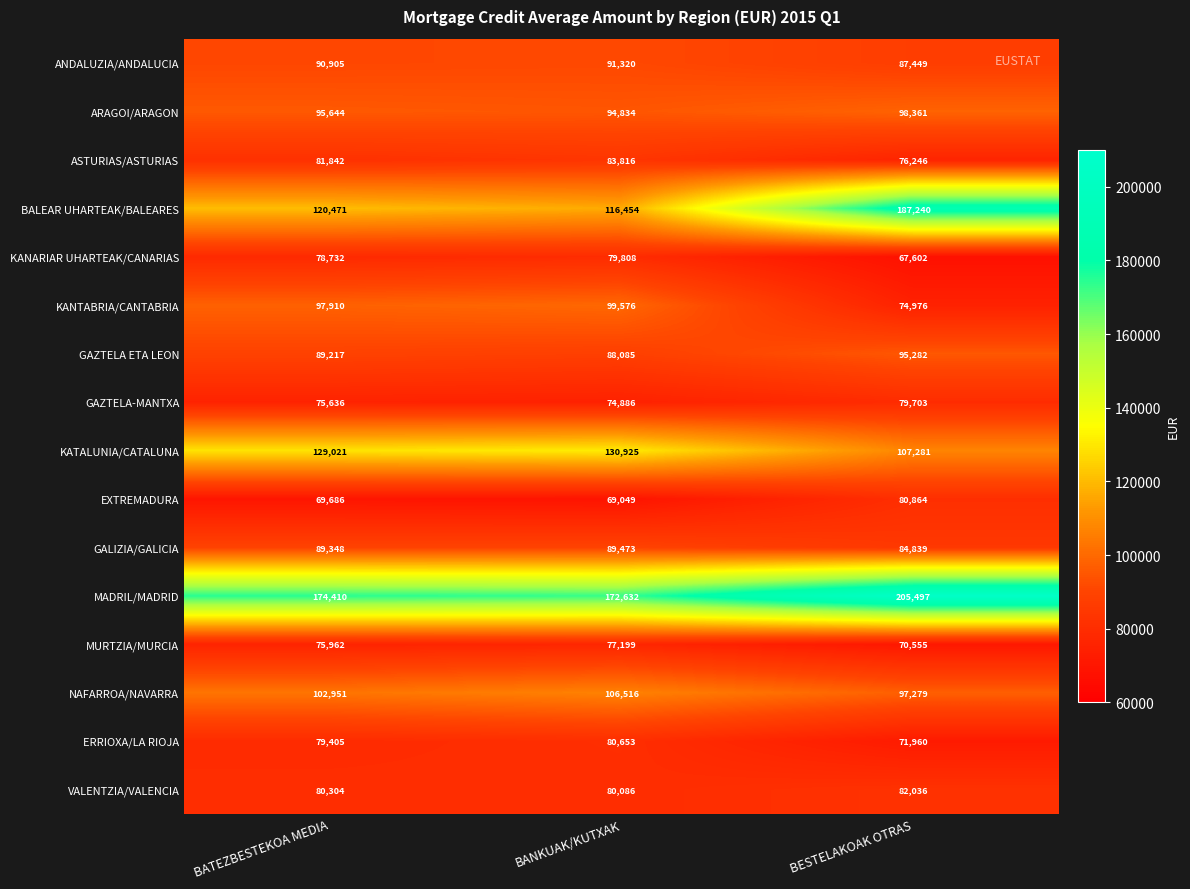

How many VALENTZIA/VALENCIA values are between 80086 and 82036?

3